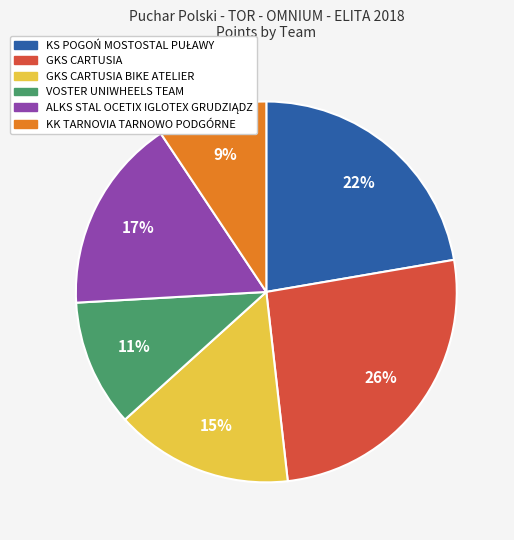

To the nearest percent, what is the difference between the largest and smallest slice percentages?

17%